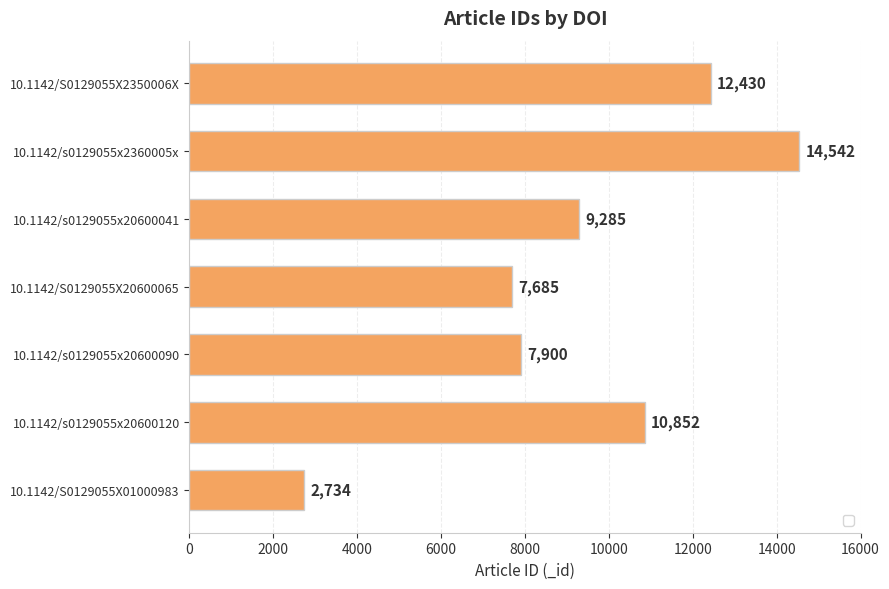

What is the average value?

9347